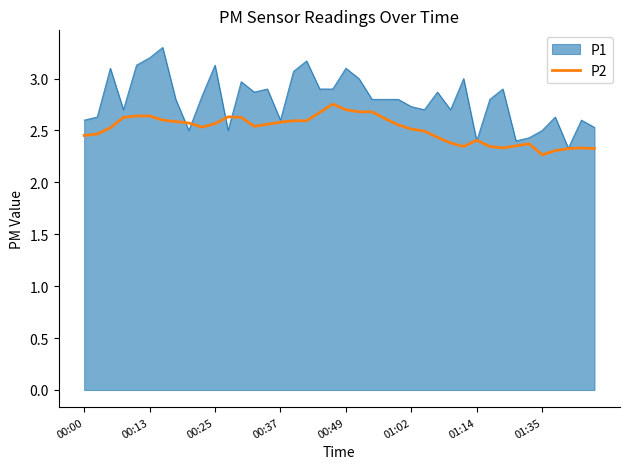

Which series has the largest total across all categories?

P1